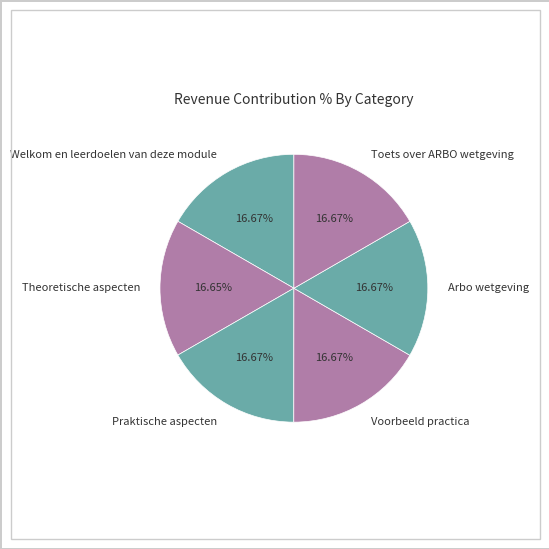

True or false: Welkom en leerdoelen van deze module accounts for 5% of the total.

False